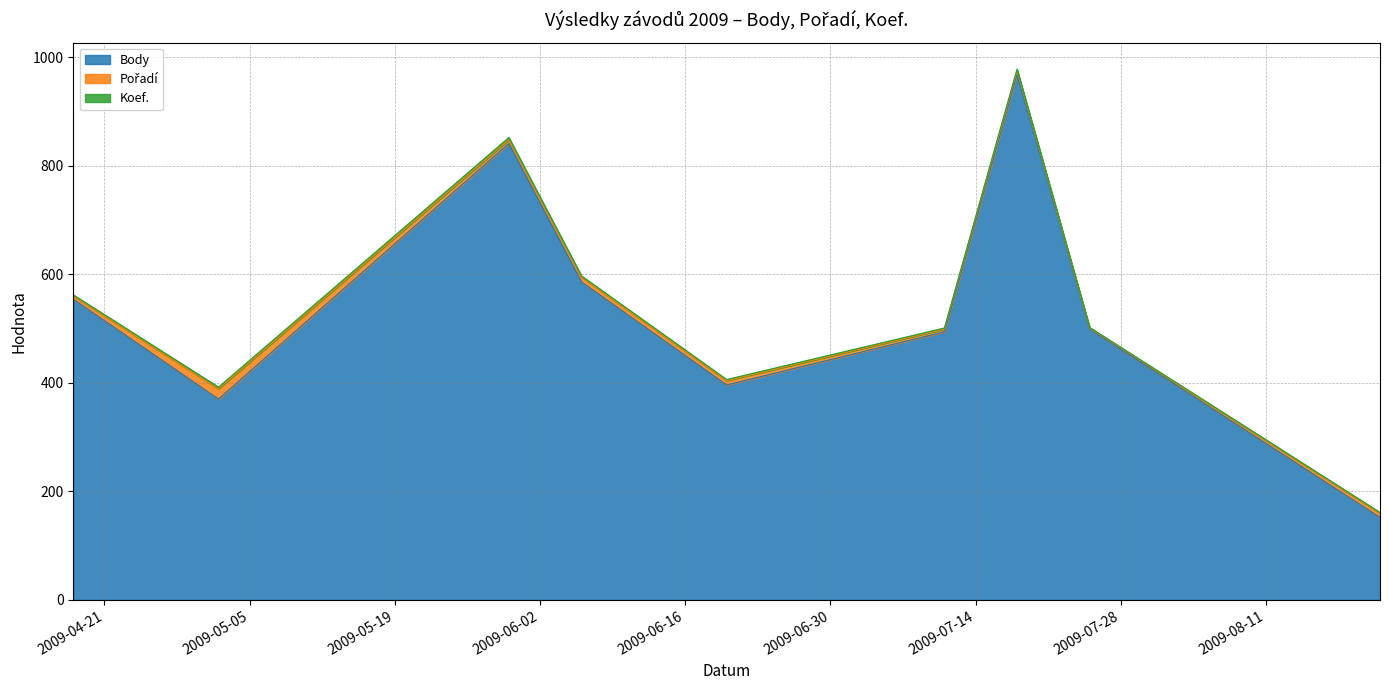

True or false: Pořadí has a value of 8 at 2009-06-20.

True